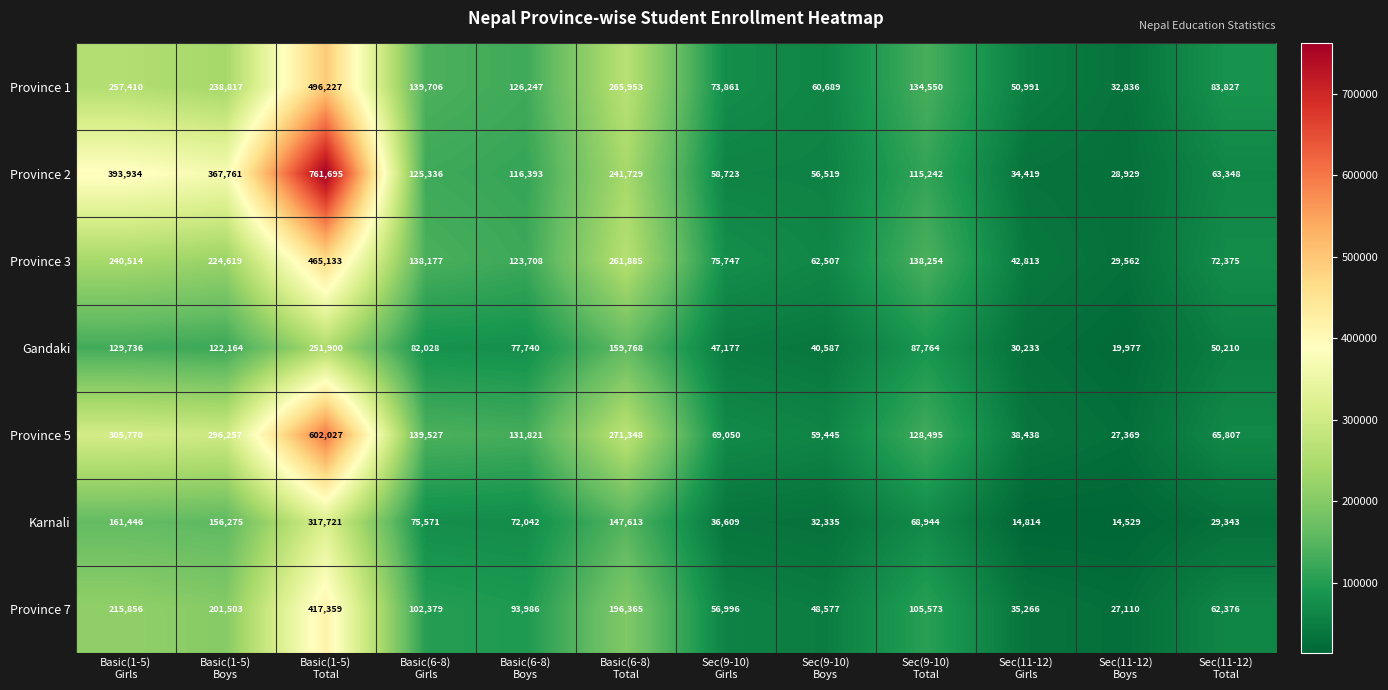

List the series in order of their peak value, lowest first.

Gandaki, Karnali, Province 7, Province 3, Province 1, Province 5, Province 2